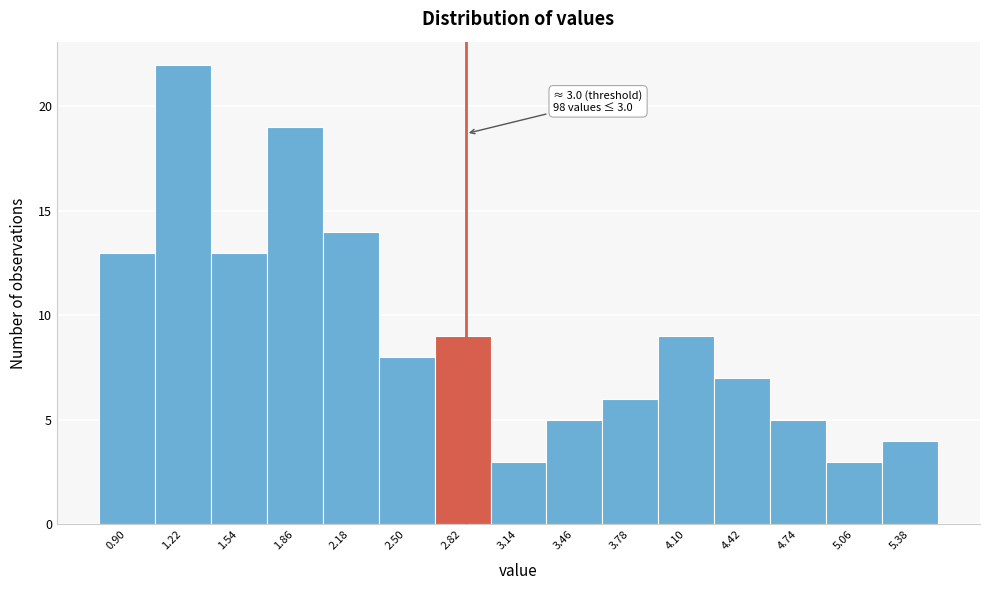

Reading left to right, extract all data points from this chart.

0.90=13	1.22=22	1.54=13	1.86=19	2.18=14	2.50=8	2.82=9	3.14=3	3.46=5	3.78=6	4.10=9	4.42=7	4.74=5	5.06=3	5.38=4